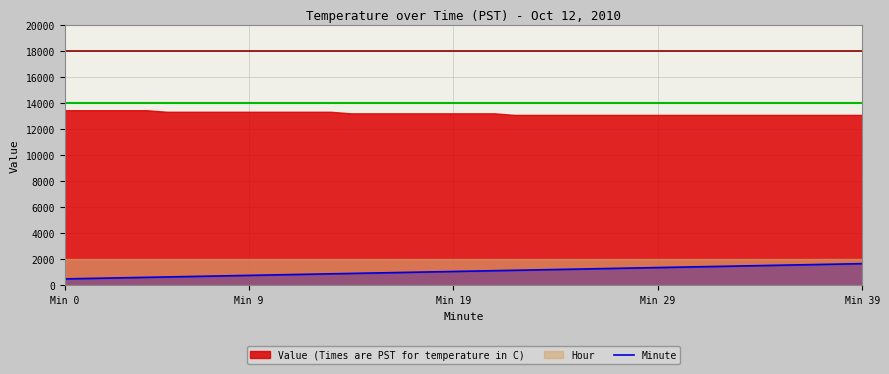

Reading left to right, extract all data points from this chart.

500	530	560	590	620	650	680	710	740	770	800	830	860	890	920	950	980	1010	1040	1070	1100	1130	1160	1190	1220	1250	1280	1310	1340	1370	1400	1430	1460	1490	1520	1550	1580	1610	1640	1670